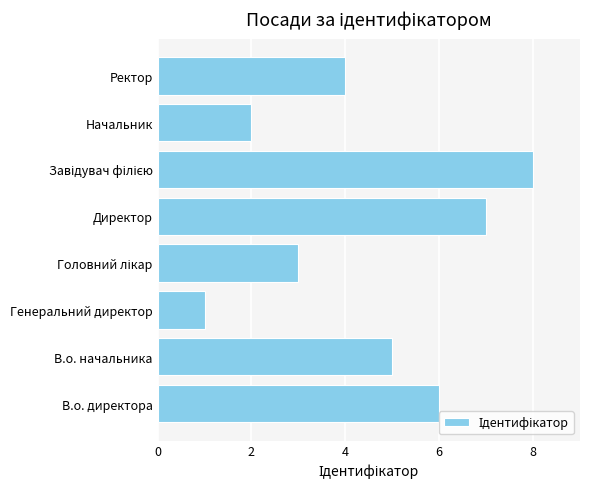

What is the ratio of the value at Ректор to the value at Генеральний директор?

4.0